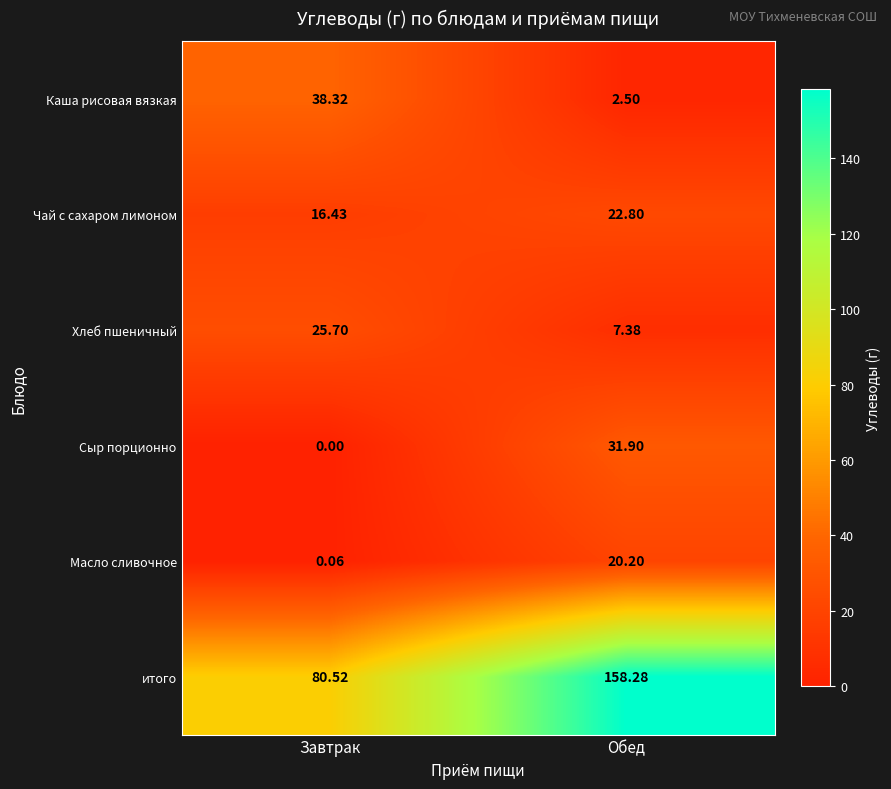

Where is итого nearest to the value 119?

Завтрак